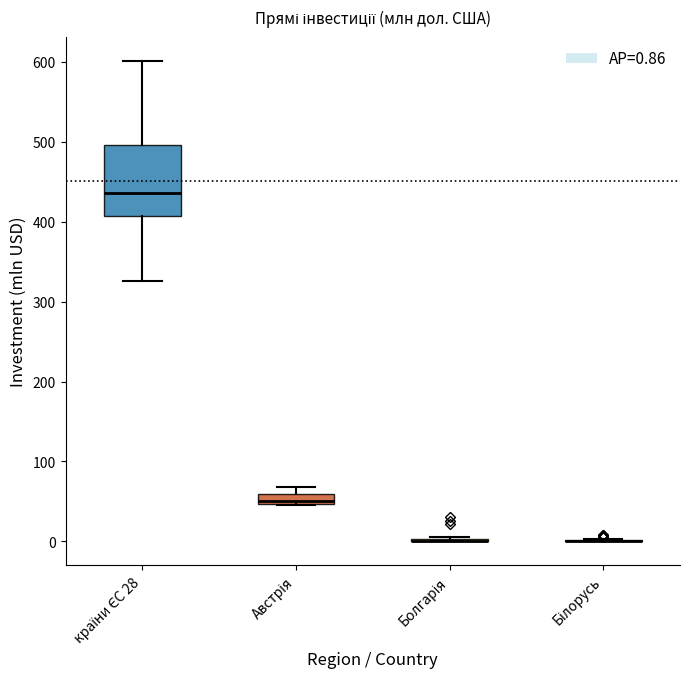

Which box is the tallest, from its lower edge to its upper edge?

країни ЄС 28